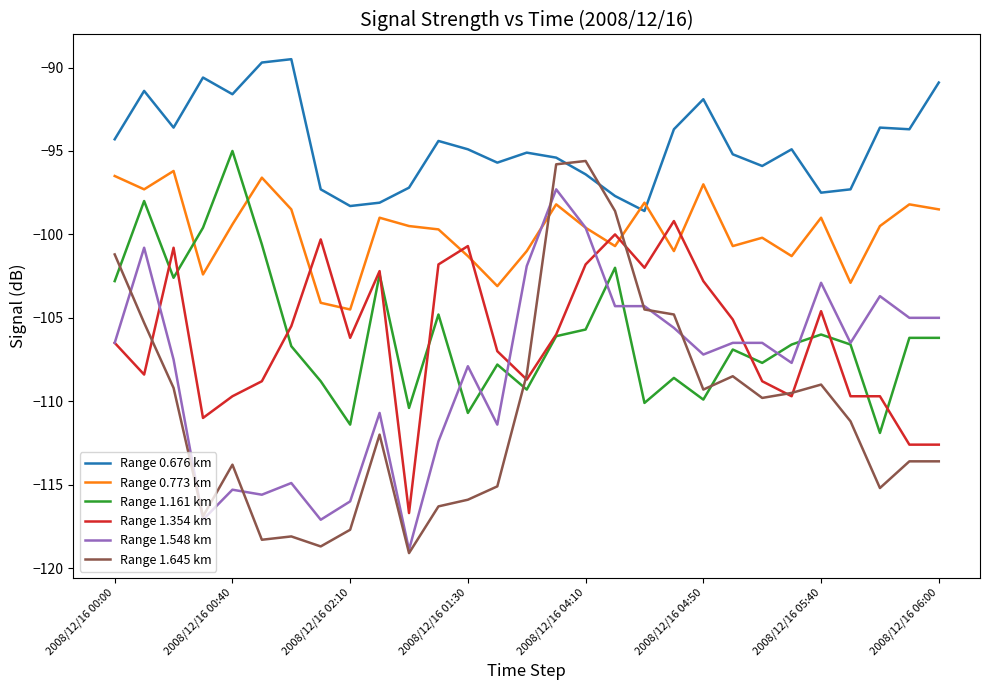

Which series has the largest total across all categories?

Range 0.676 km